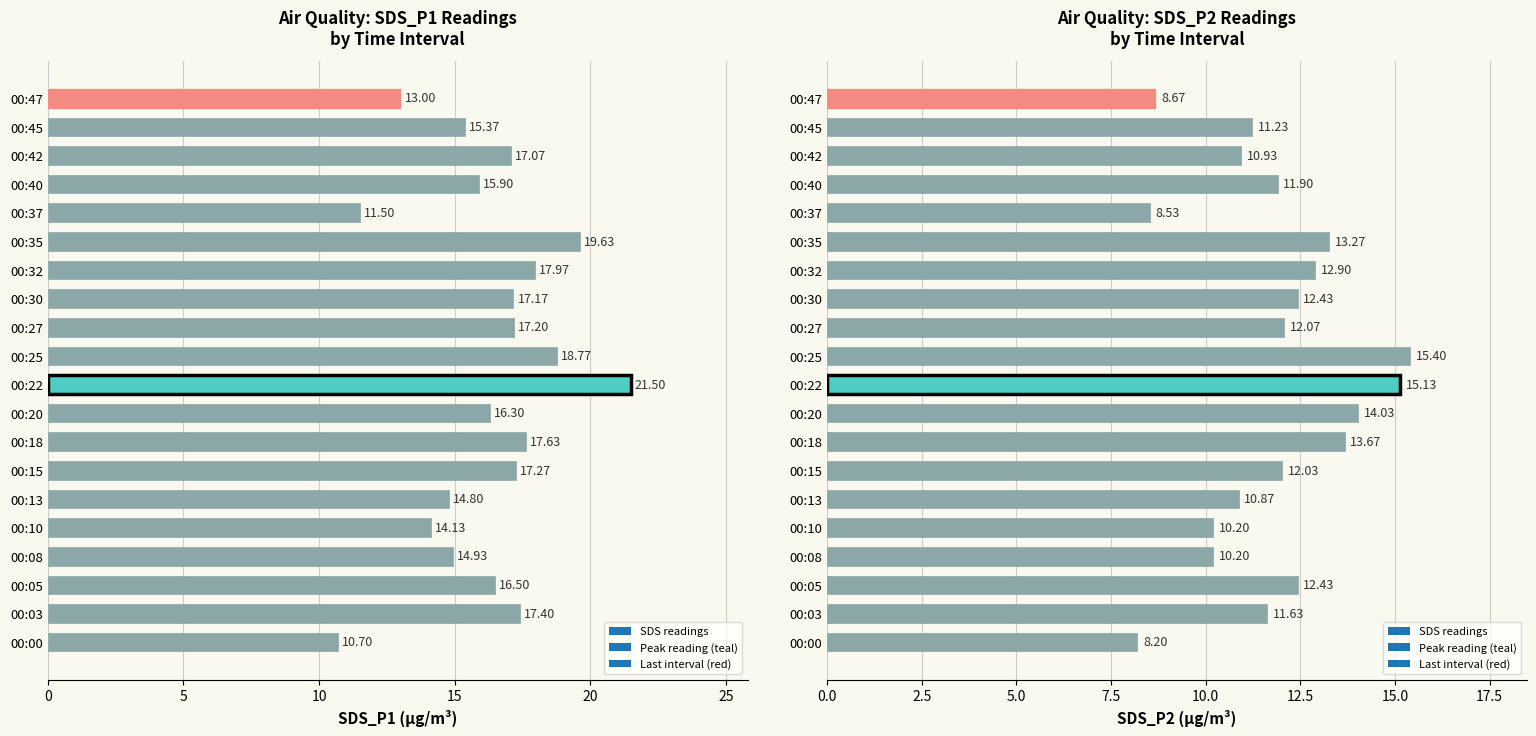

The SDS_P2 series shows 8.5 at 00:37. True or false?

True